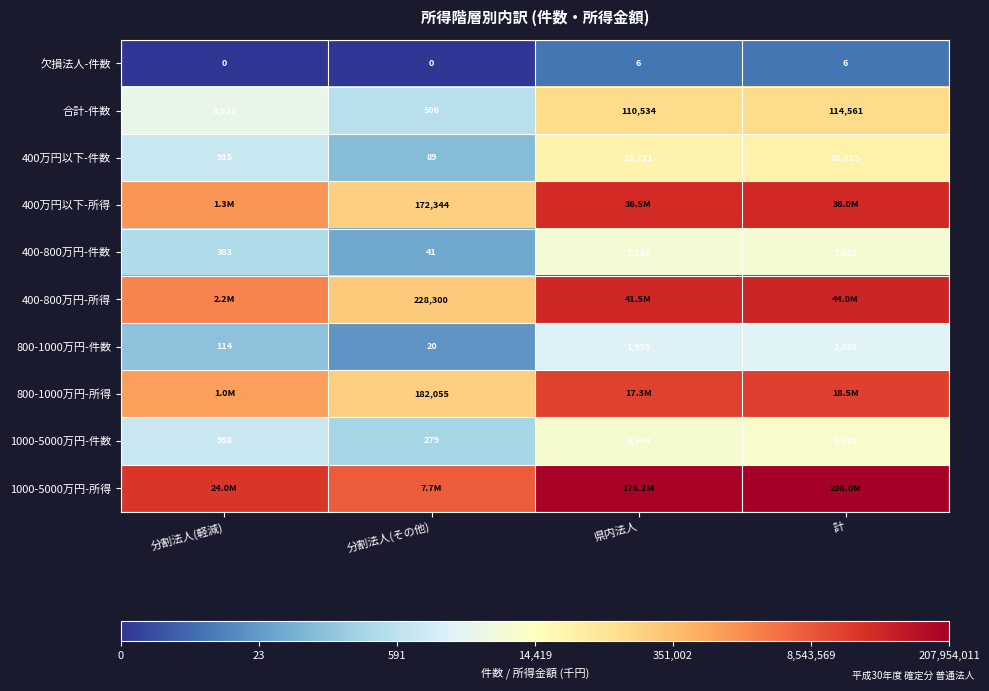

Is the value of 1000-5000万円-件数 at 計 greater than the value of 800-1000万円-所得 at 分割法人(その他)?

No